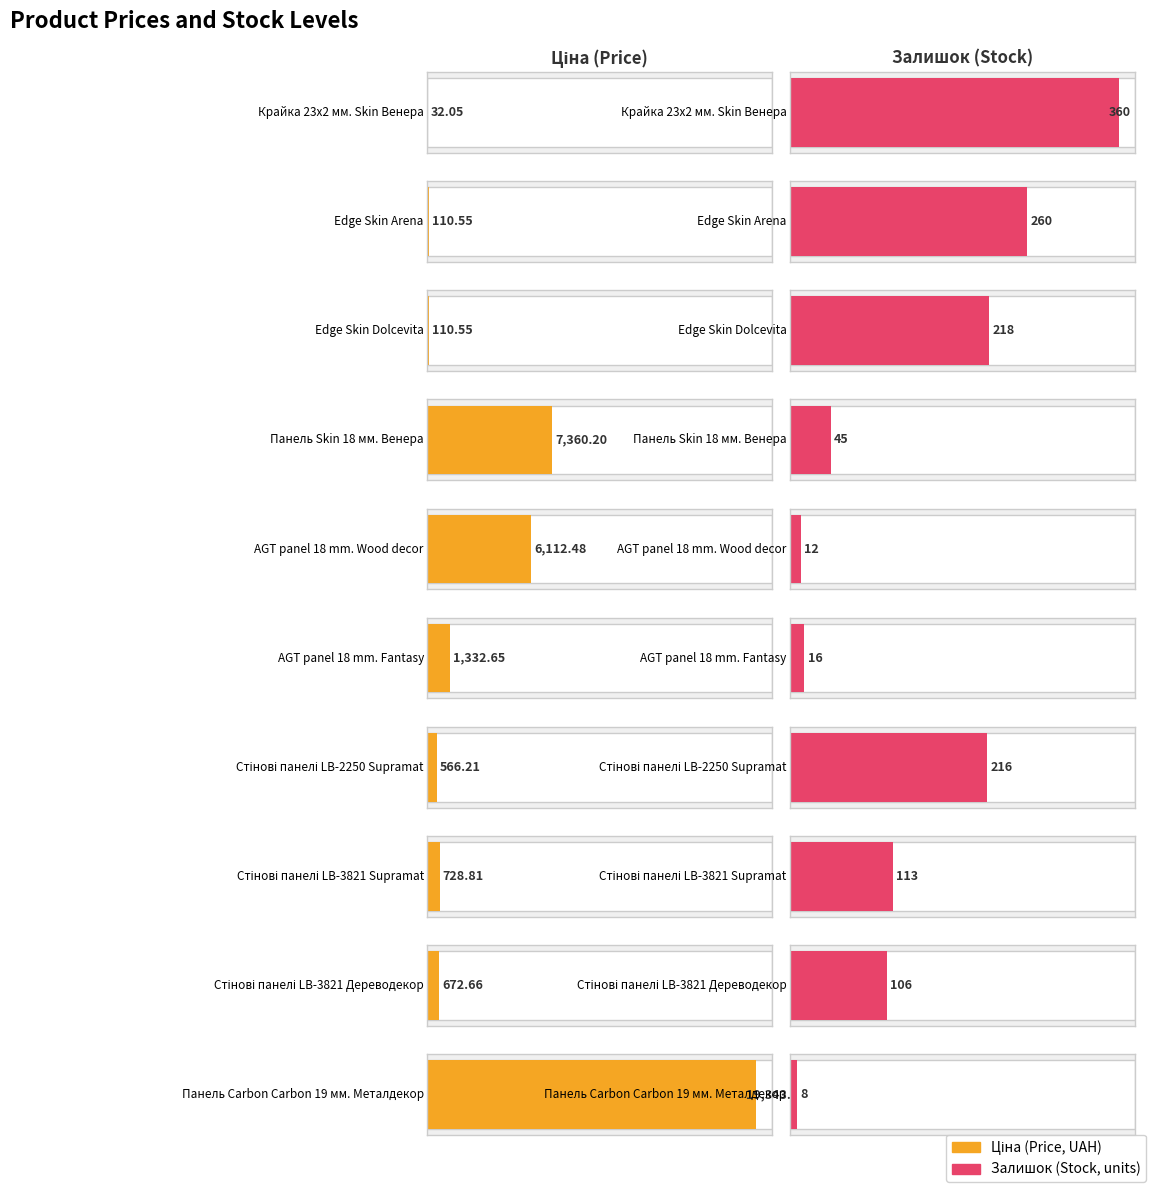

How many data points does each series have?

10